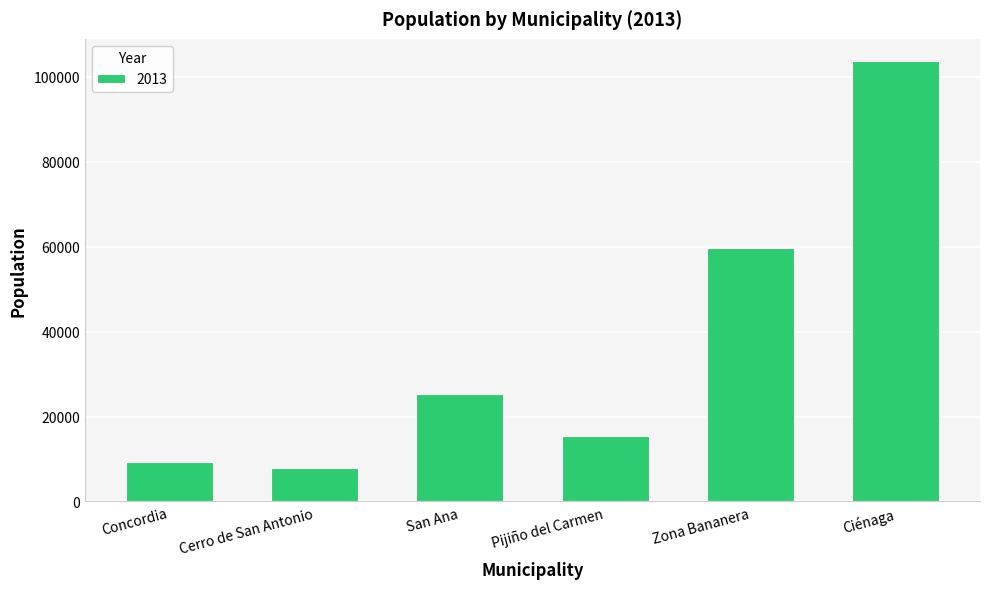

How many data points are less than 25329?

3